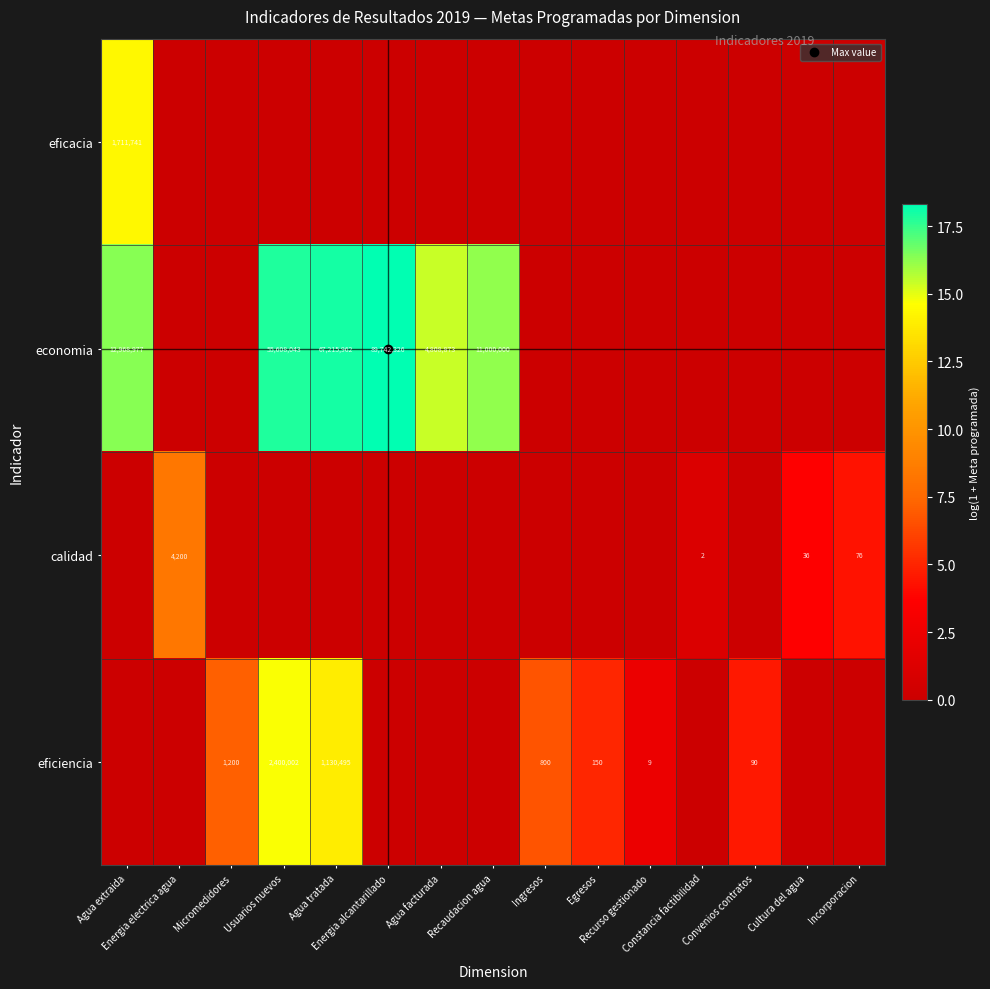

Count the number of data series in this chart.

4